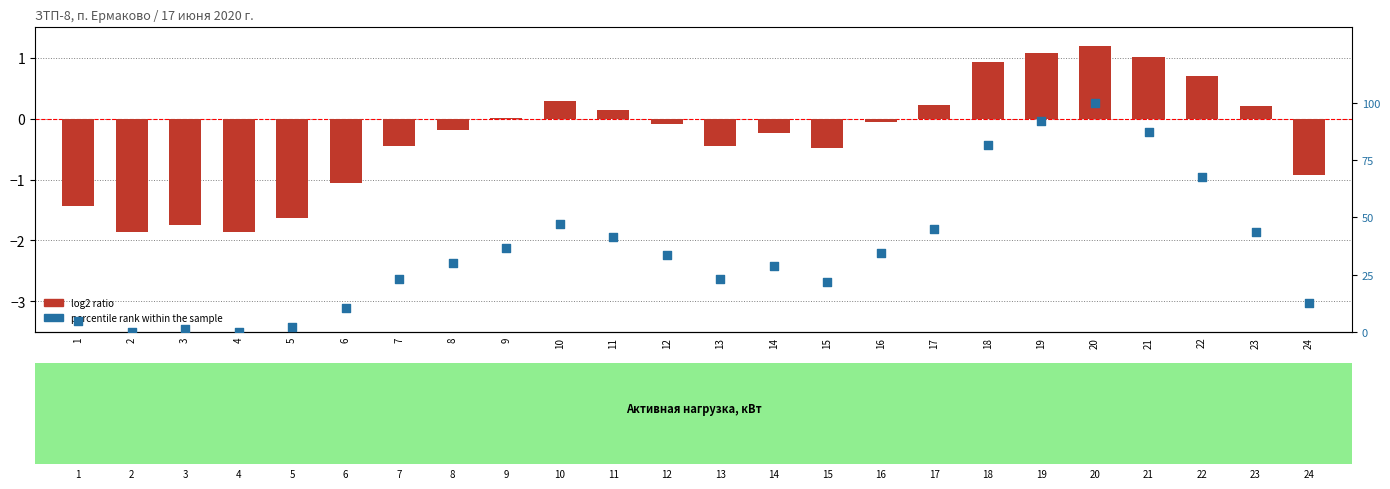

Which series has the widest spread of Y values?

percentile rank within the sample